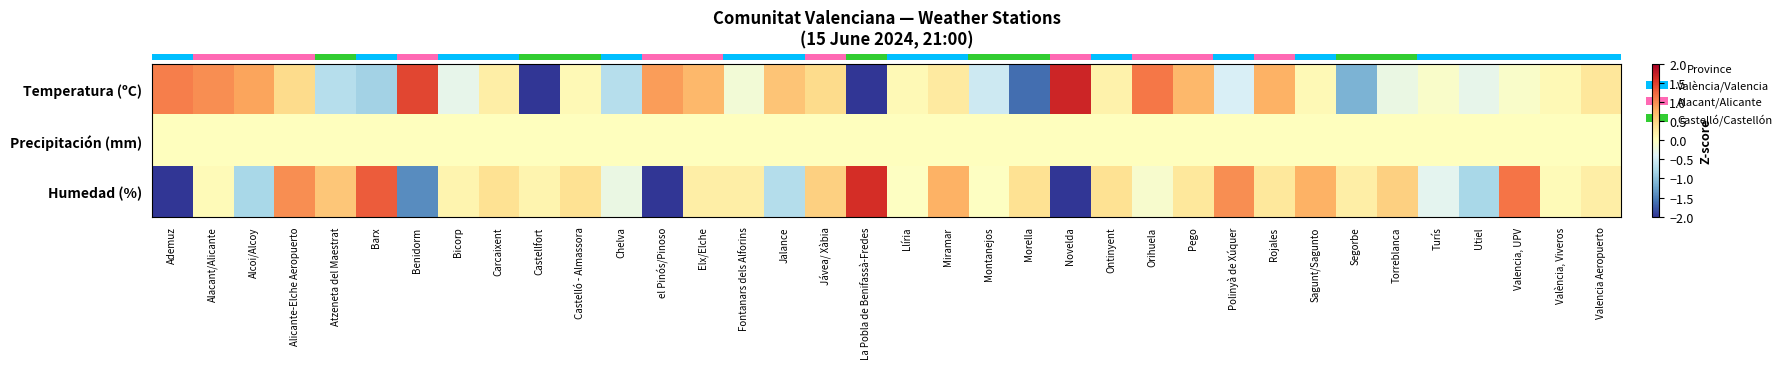

Between Bicorp and Segorbe, which is larger?

Bicorp